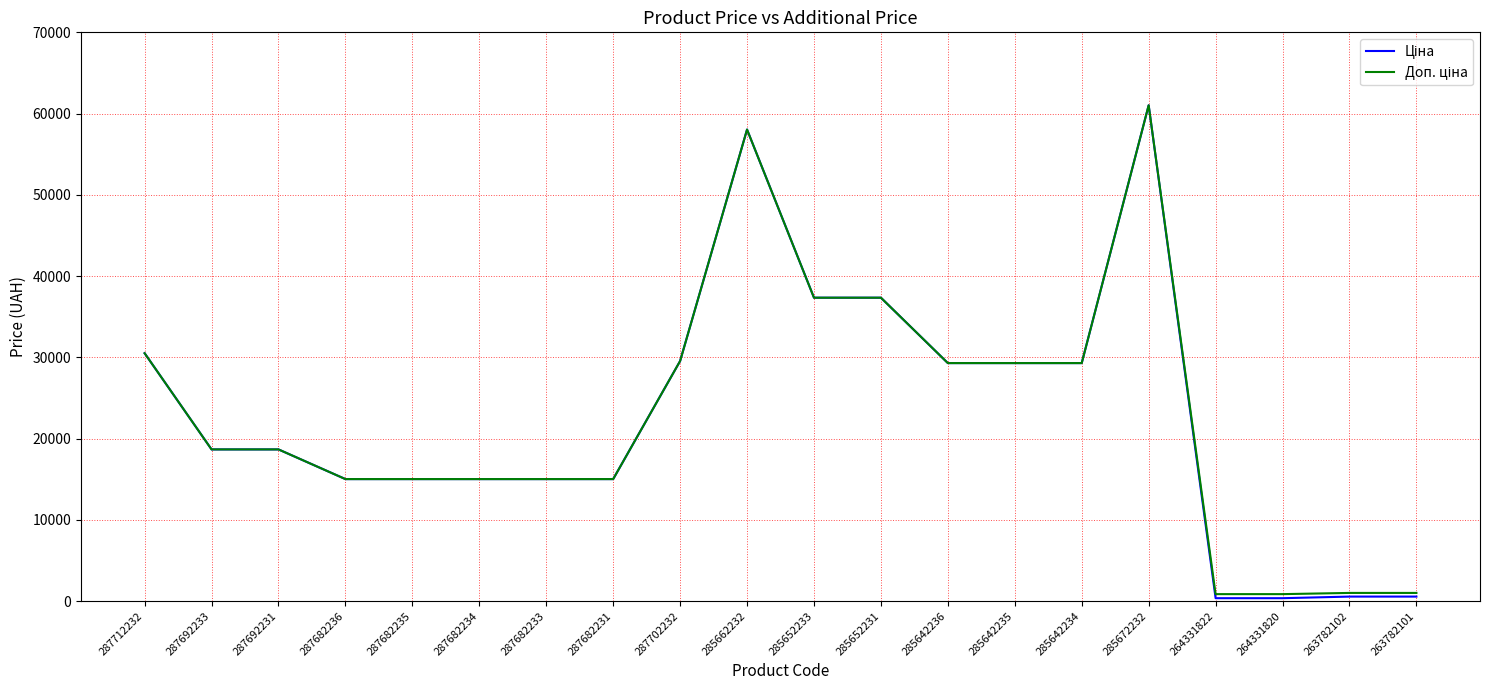

What is the greatest value displayed?

61024.7